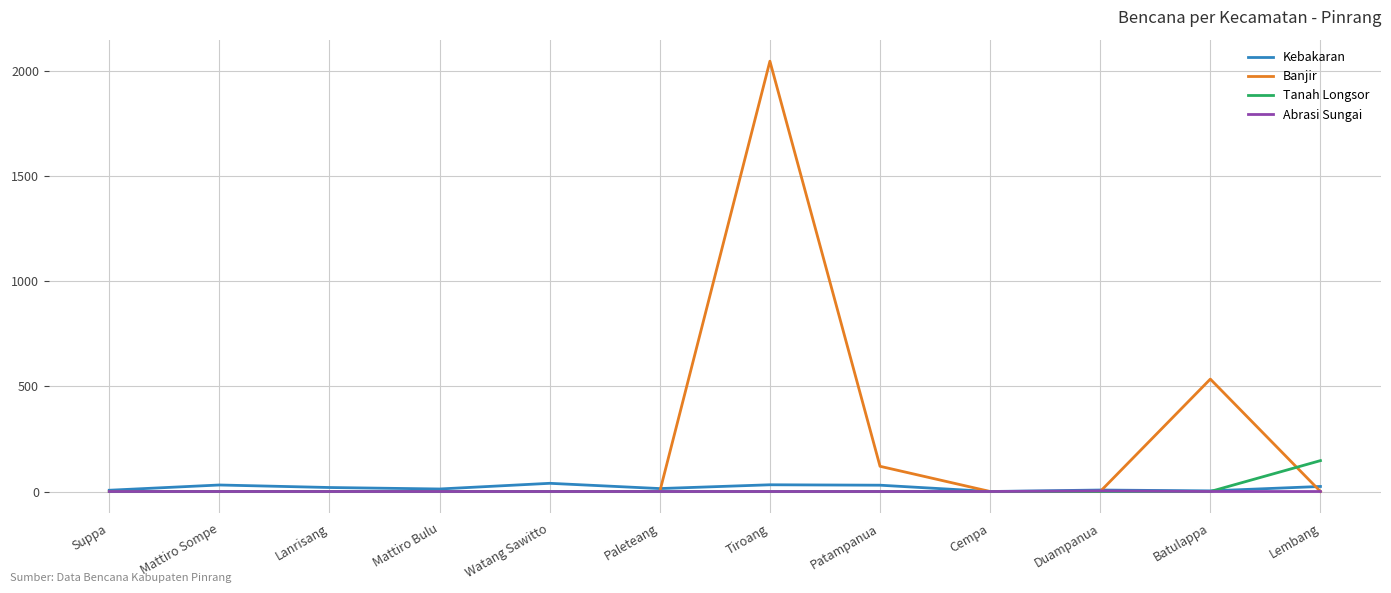

The Banjir series shows 0 at Mattiro Sompe. True or false?

True